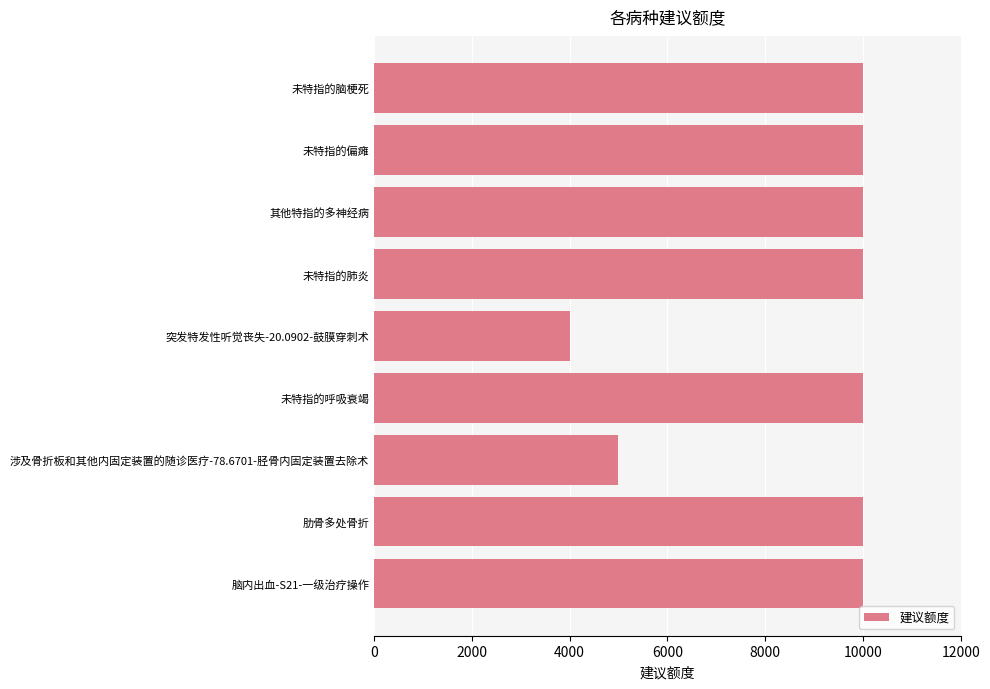

What is the difference between the second highest and minimum values?

6000